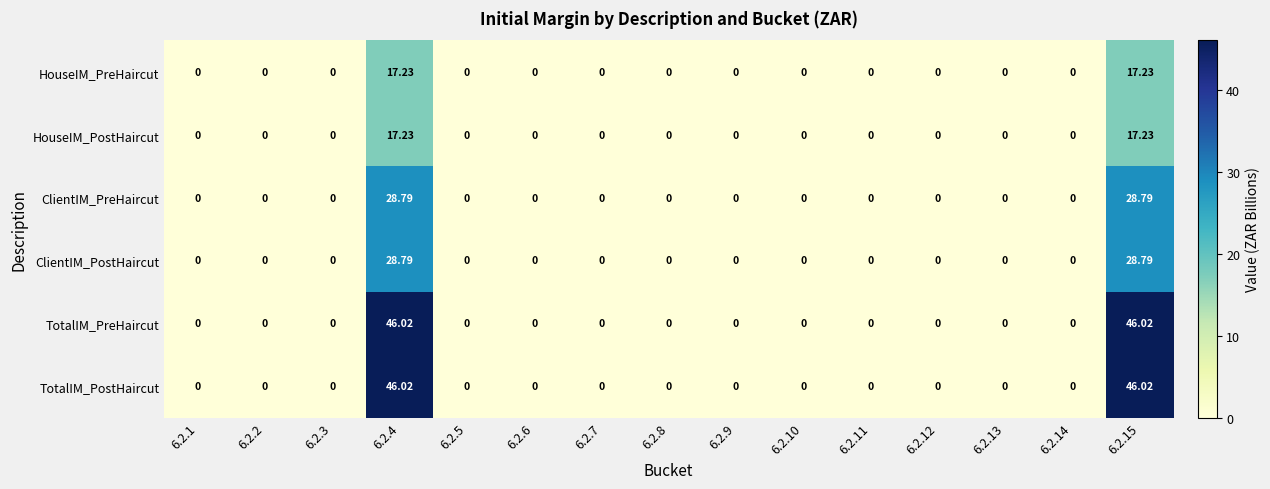

What is the difference between the highest and lowest values at 6.2.4?

28.8